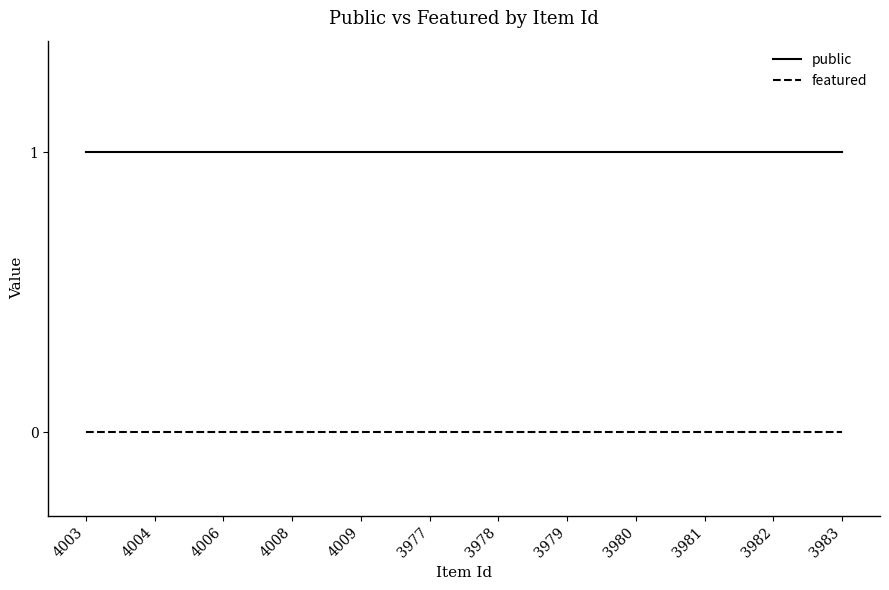

Is it true that featured equals 0 at 4004?

True